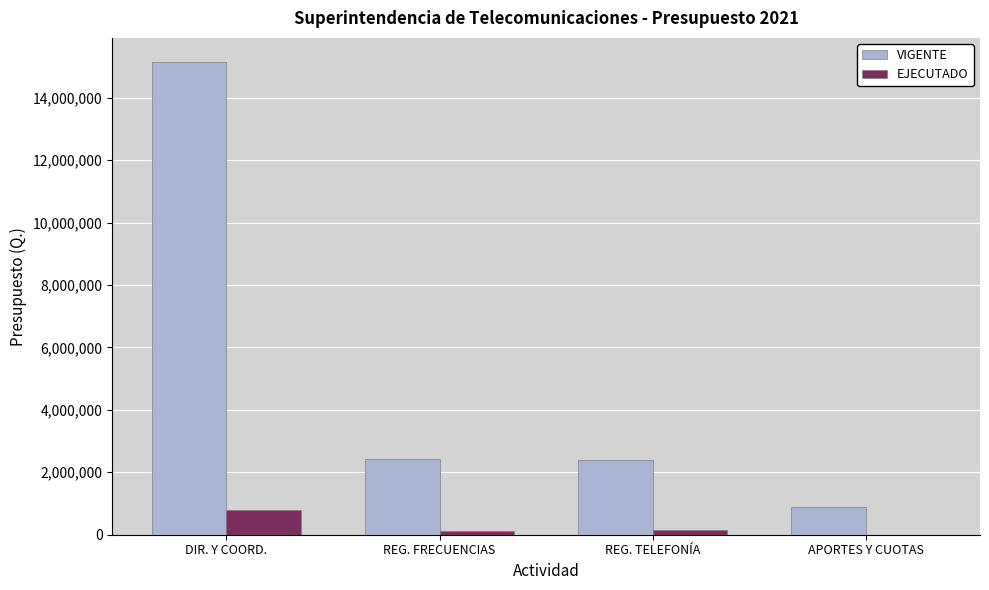

Does the chart contain stacked bars?

No